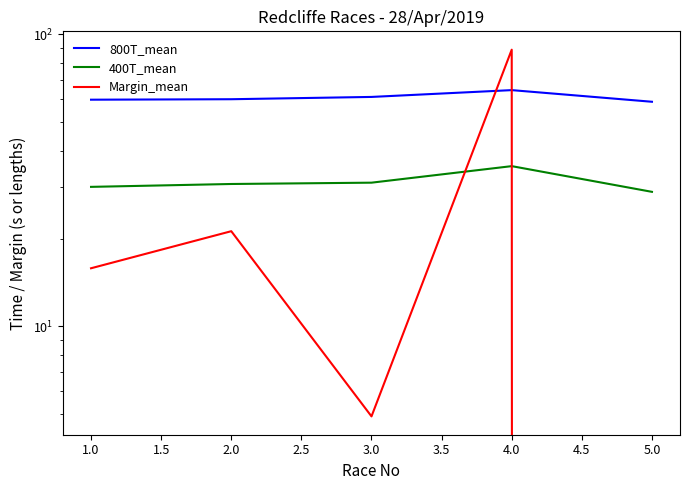

How many interior local peaks does the 800T_mean series have?

1